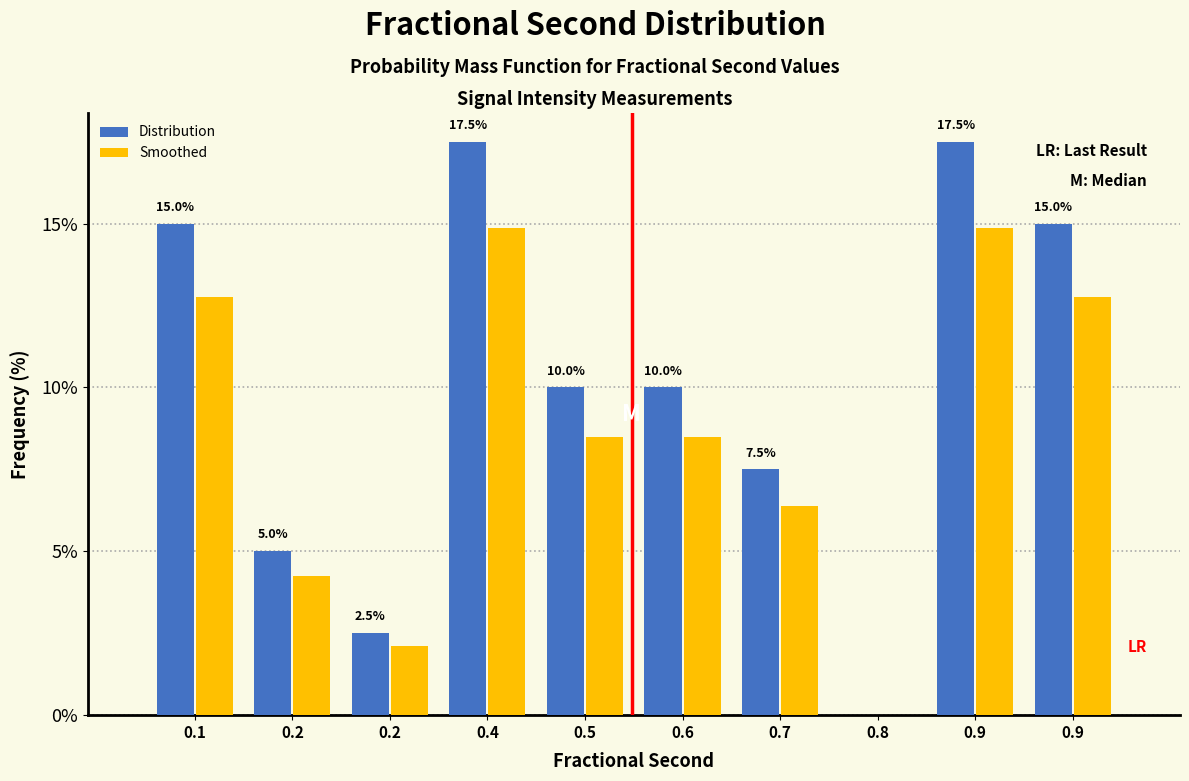

What are all the series names shown in the legend?

Distribution, Smoothed